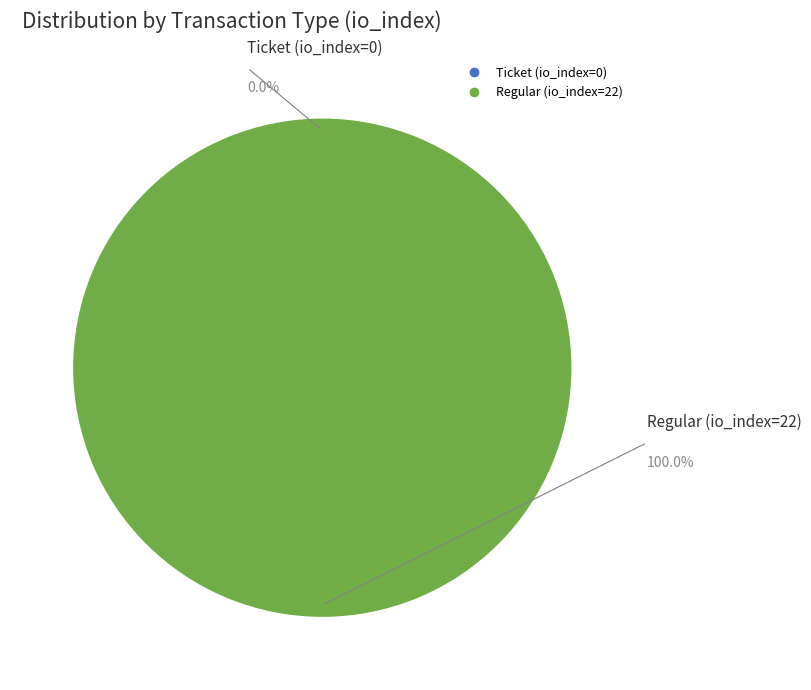

What is the change in value from Ticket (io_index=0) to Regular (io_index=22)?

+22